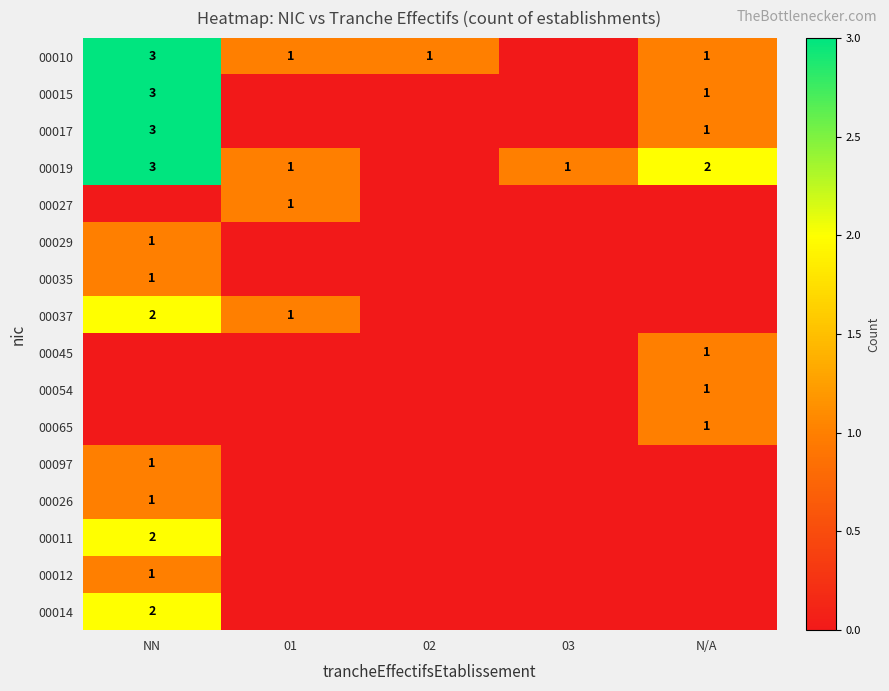

How many data points does each series have?

5